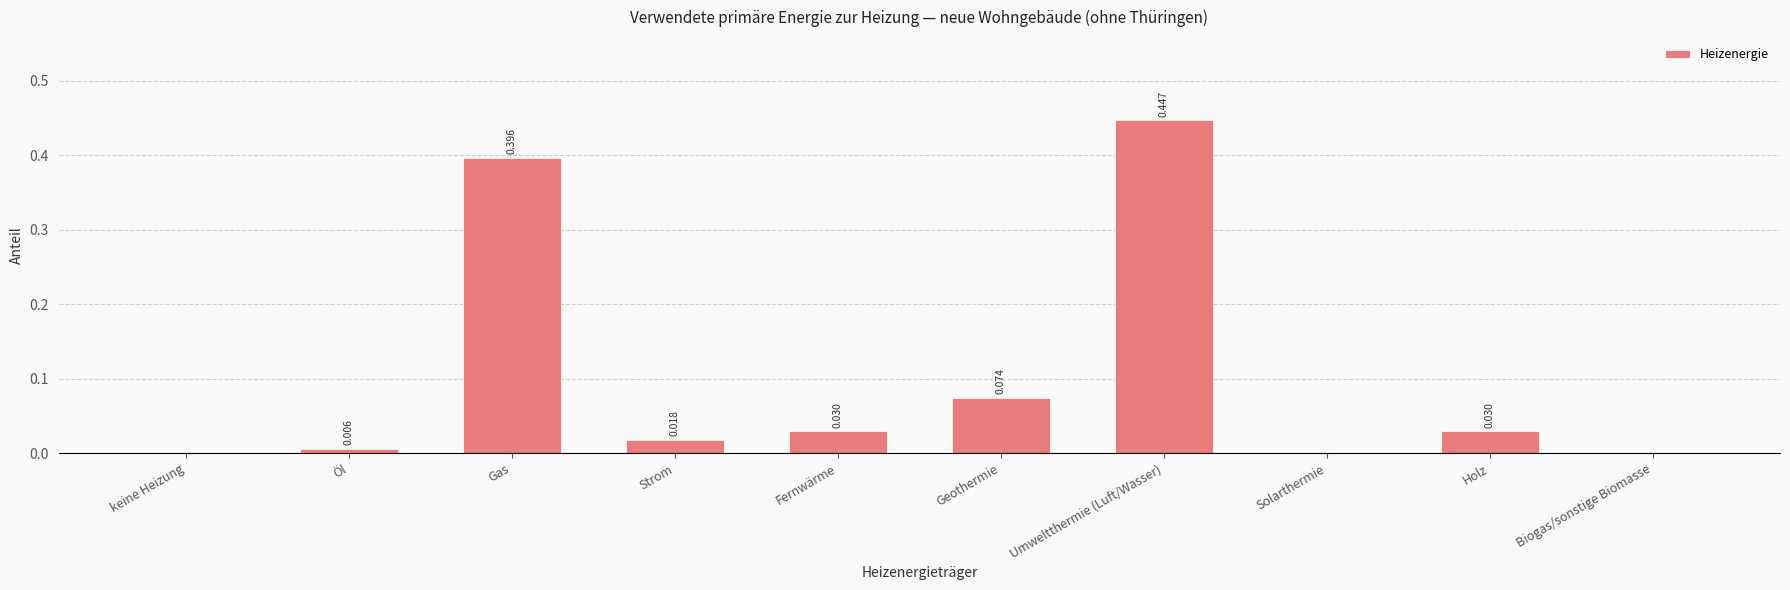

Between Umweltthermie (Luft/Wasser) and Öl, which is larger?

Umweltthermie (Luft/Wasser)